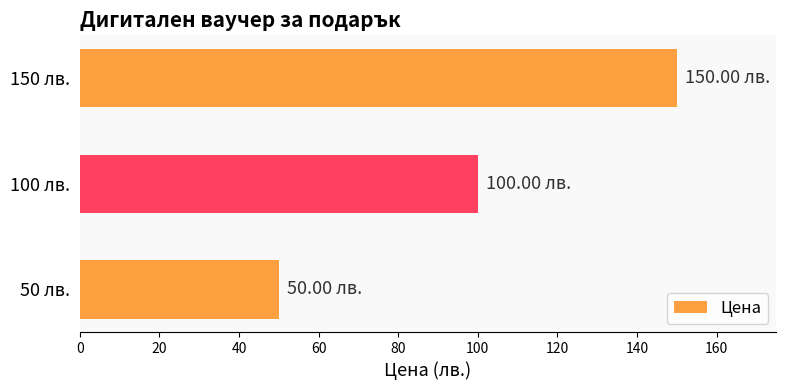

What is the difference between the maximum and minimum values?

100.0